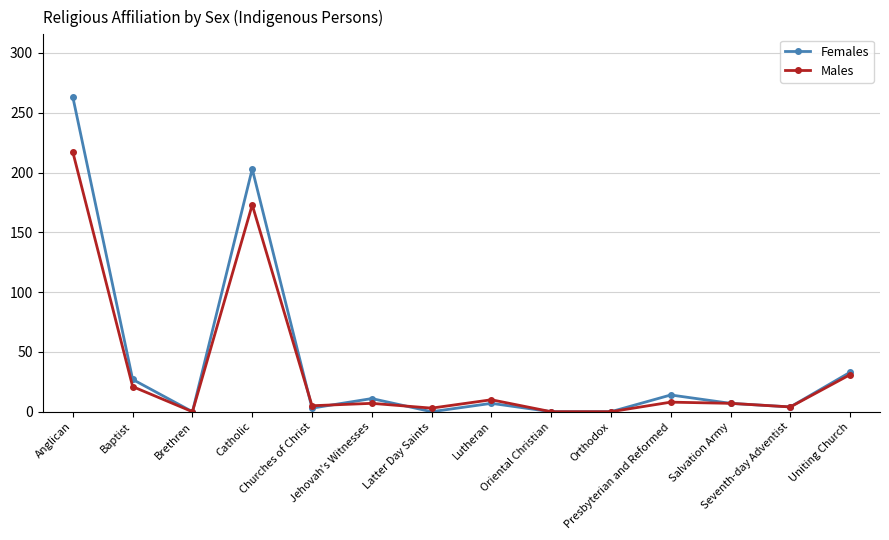

List the series in order of their overall mean, lowest first.

Males, Females